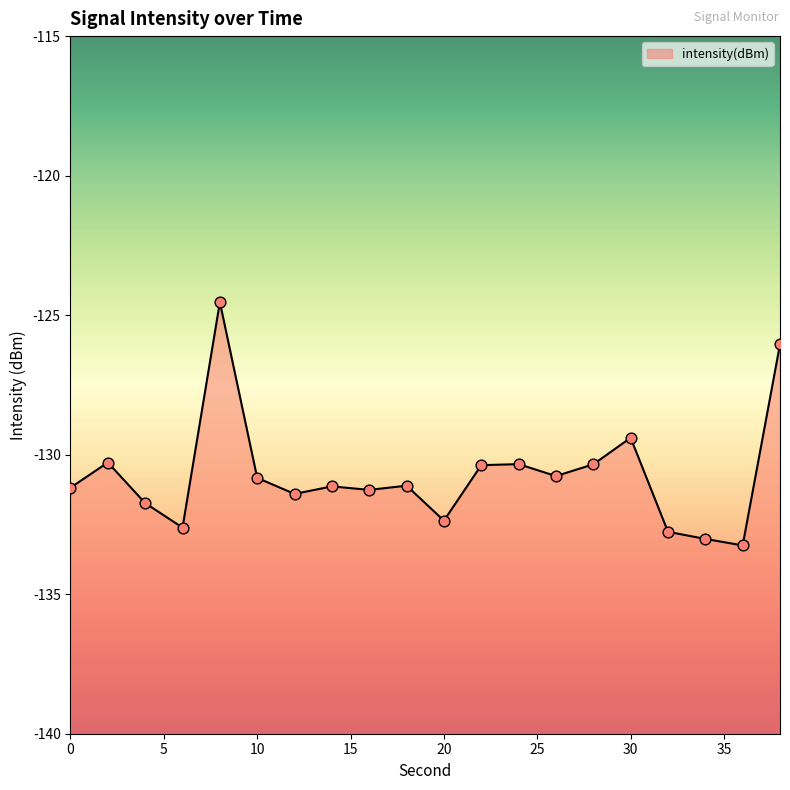

Which has a higher value, 6 or 14?

14